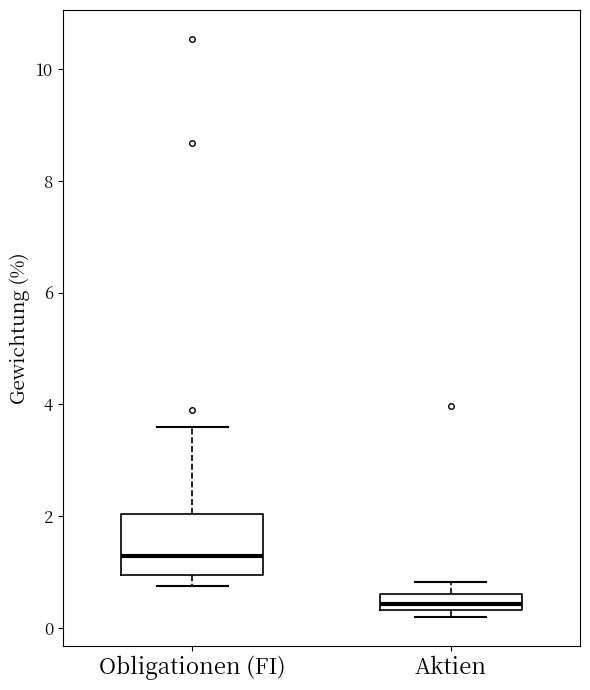

Which box's median line is the highest?

Obligationen (FI)